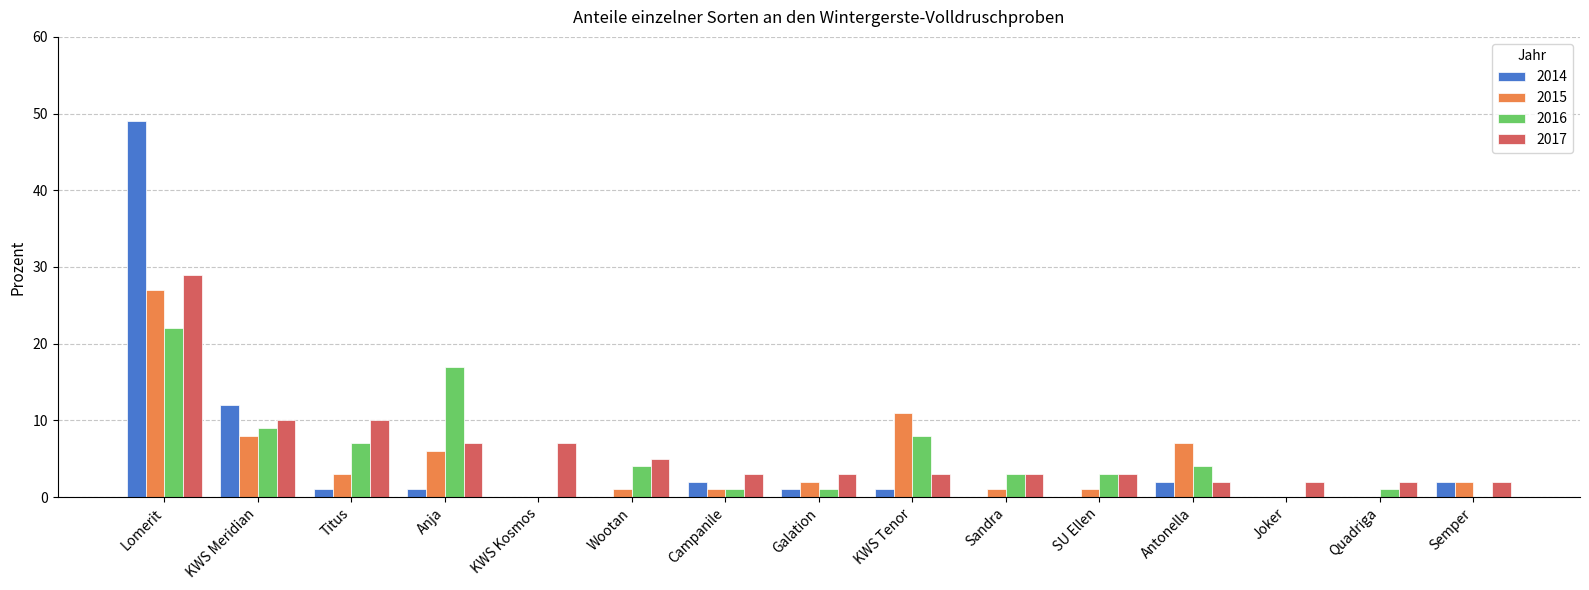

What is the sum of all 2016 values?

80